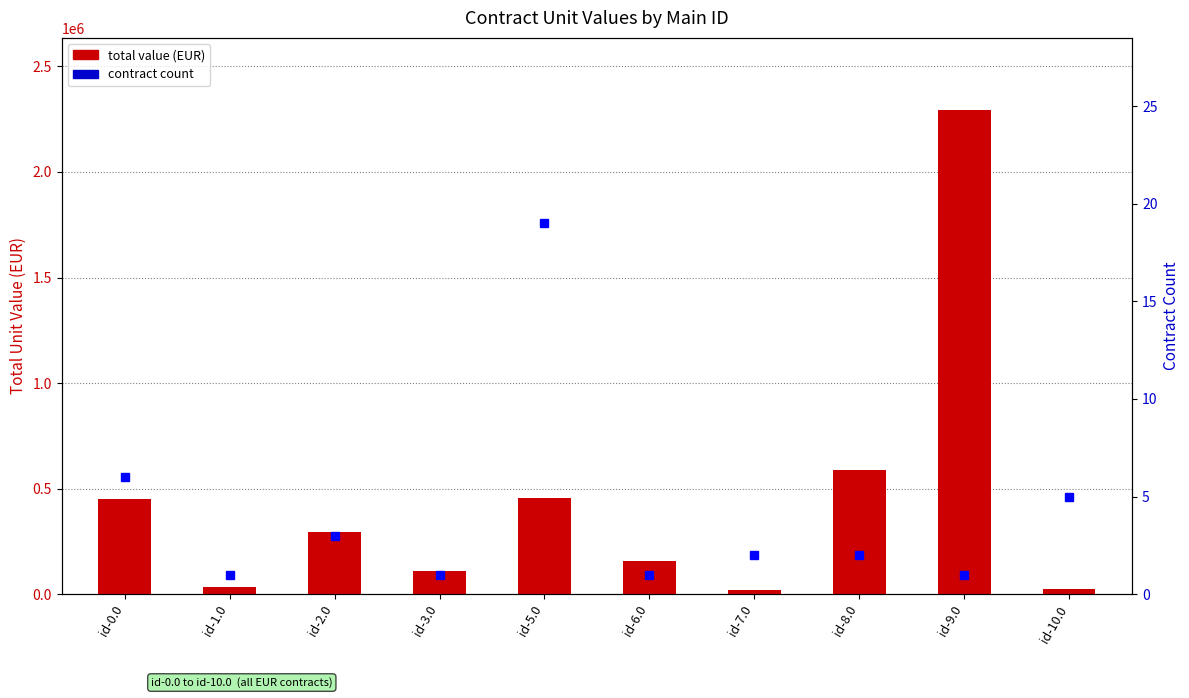

How many values in the total value (EUR) series are below 296330?

5